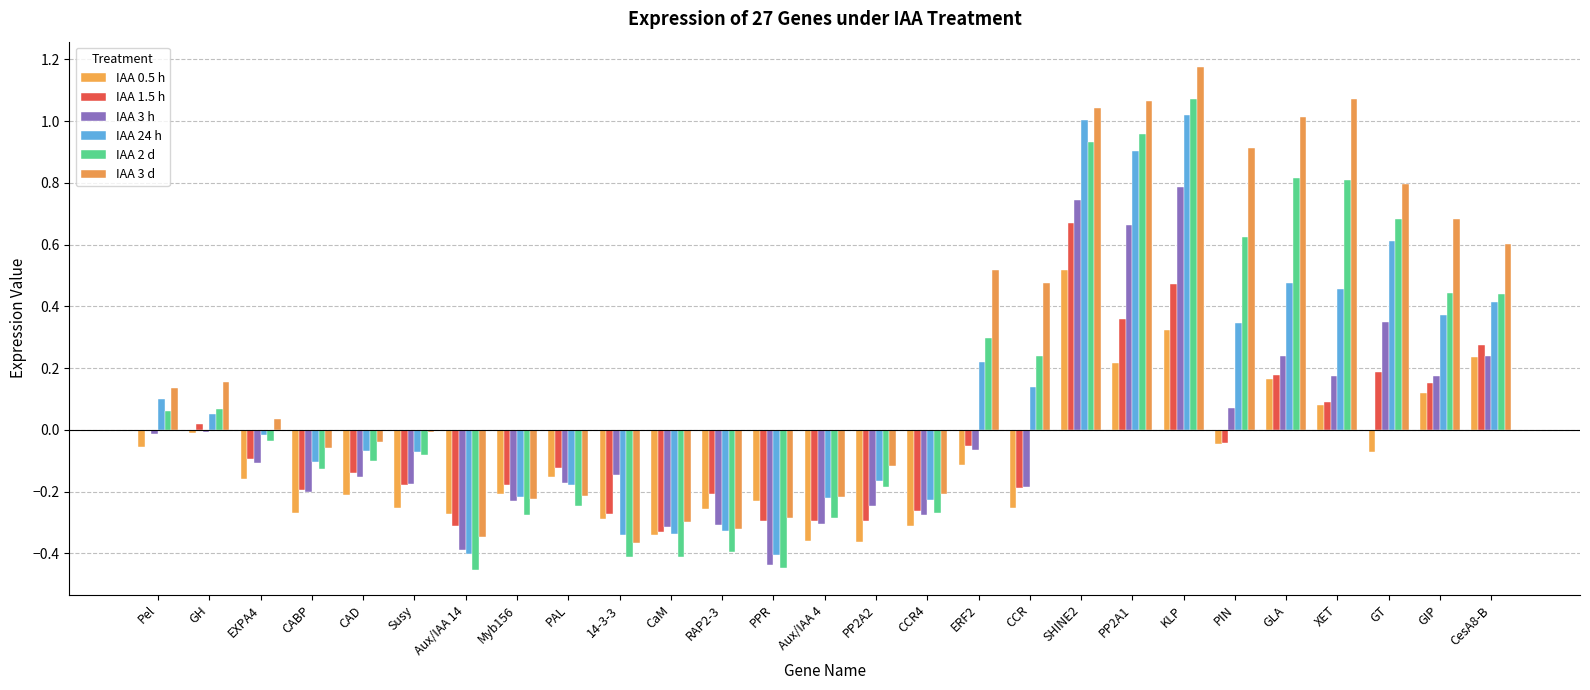

How many data points in IAA 2 d are above 0?

13